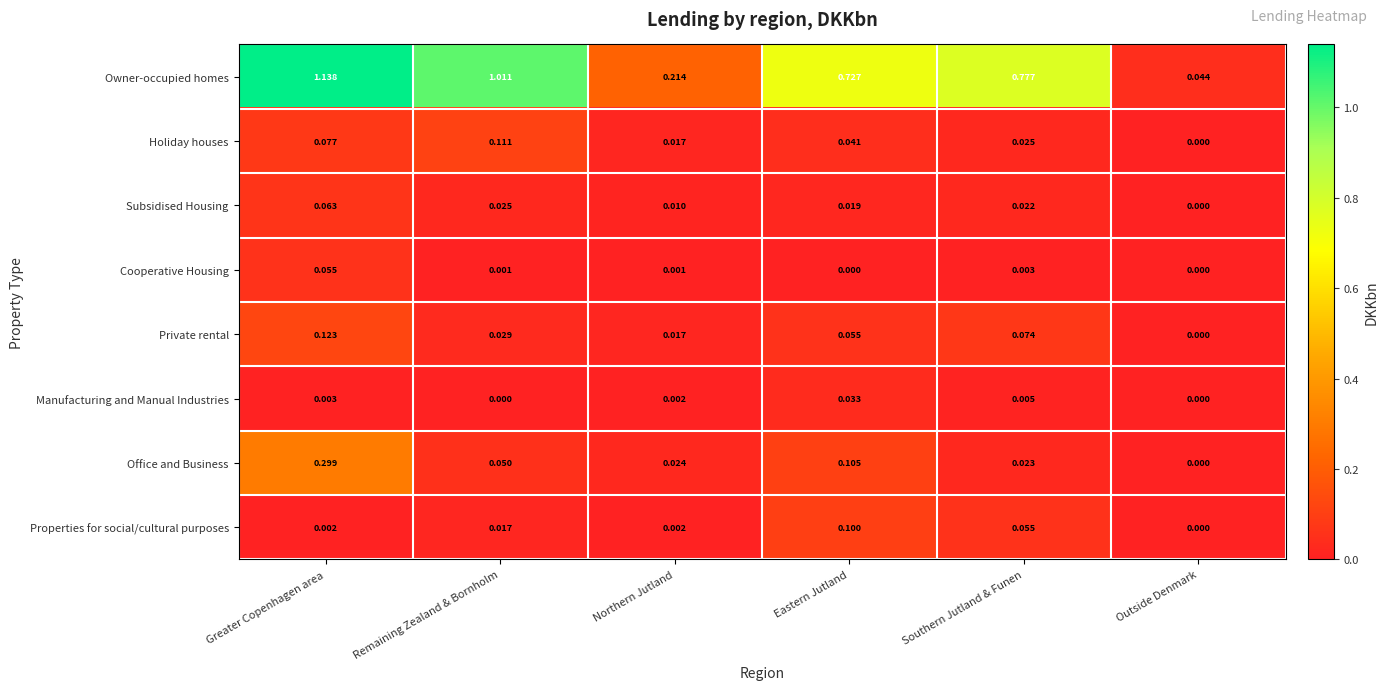

Which label corresponds to the largest value in the chart?

Greater Copenhagen area